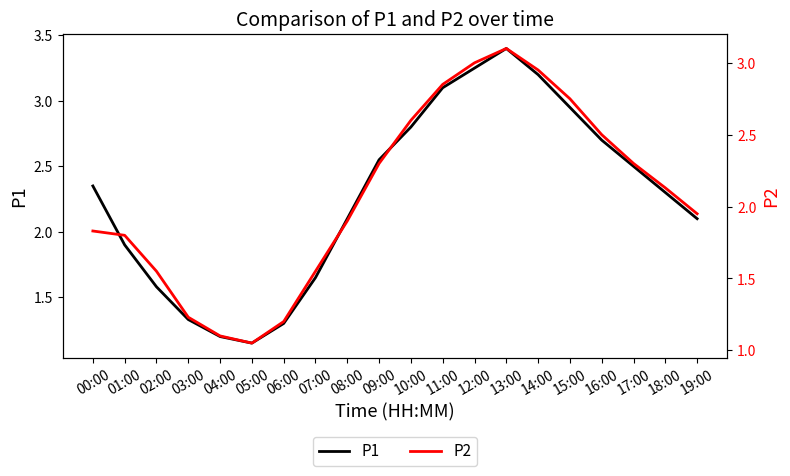

What is the label of the 8th point from the right?

12:00